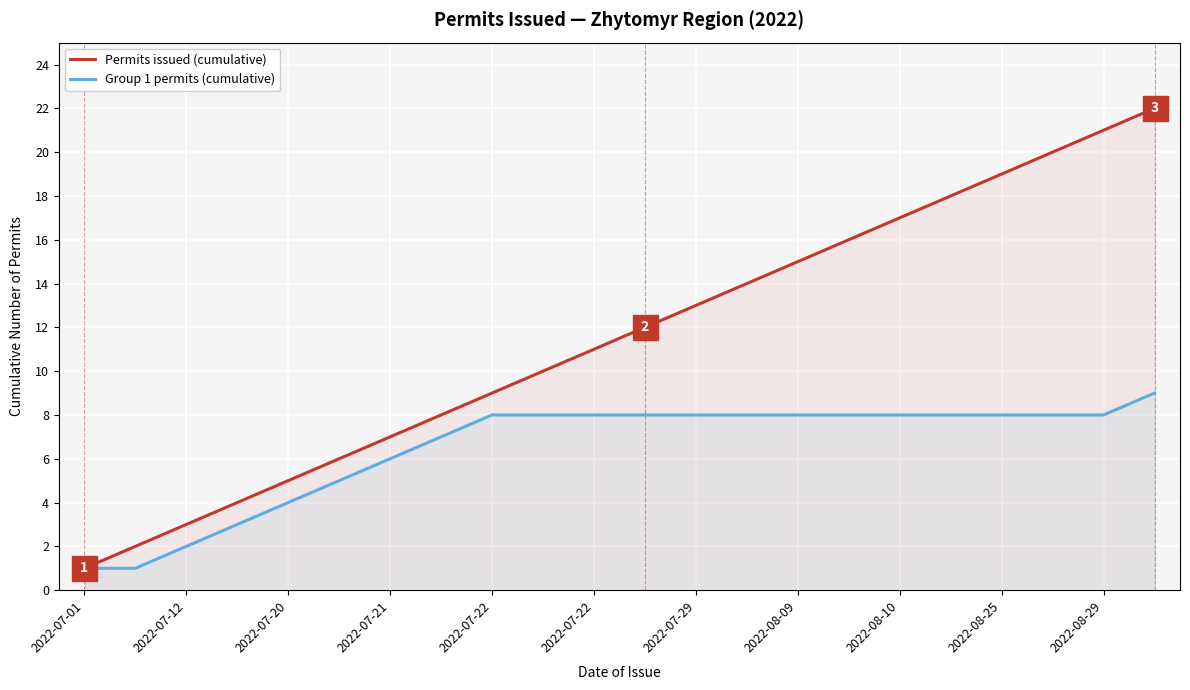

Reading right to left, transcribe all the data shown in this chart.

Permits issued (cumulative): 22	21	20	19	18	17	16	15	14	13	12	11	10	9	8	7	6	5	4	3	2	1
Group 1 permits (cumulative): 9	8	8	8	8	8	8	8	8	8	8	8	8	8	7	6	5	4	3	2	1	1